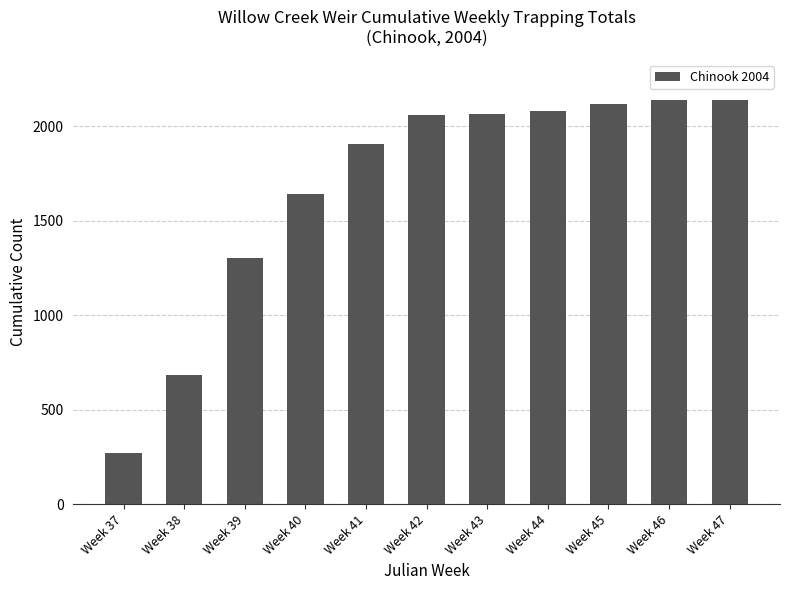

What is the difference between the second highest and second lowest values?

1453